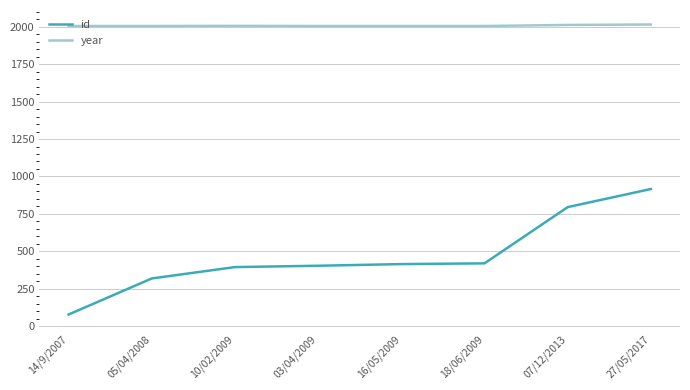

The value of year at 10/02/2009 is 2007. True or false?

True